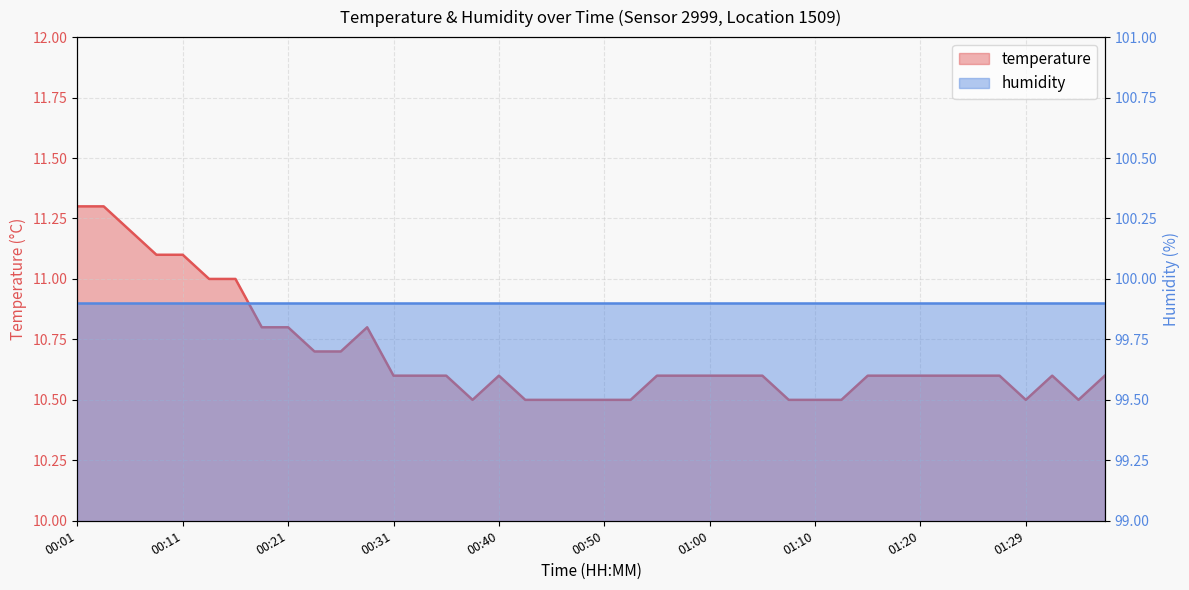

What is the smallest value displayed?

10.5